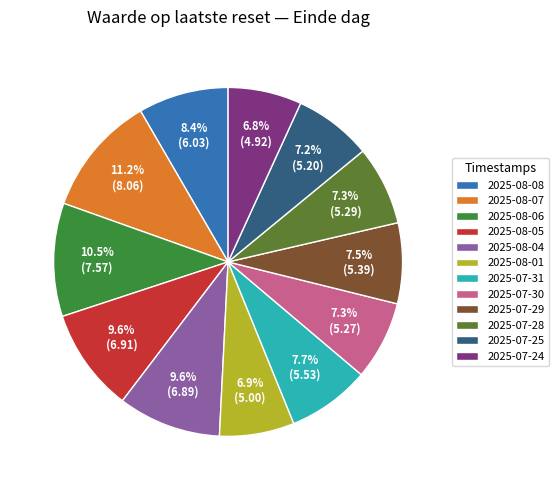

Between 2025-08-08 and 2025-08-01, which is larger?

2025-08-08